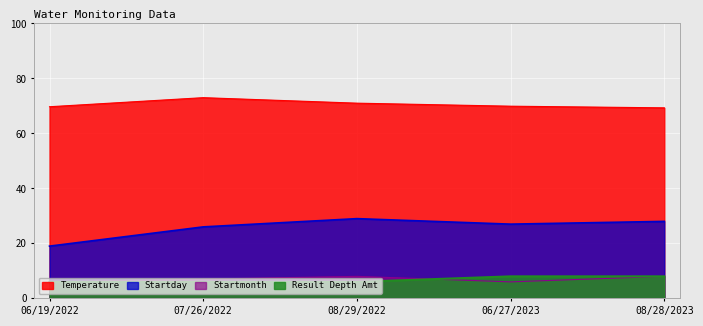

Does the chart display data point markers on the line(s)?

No